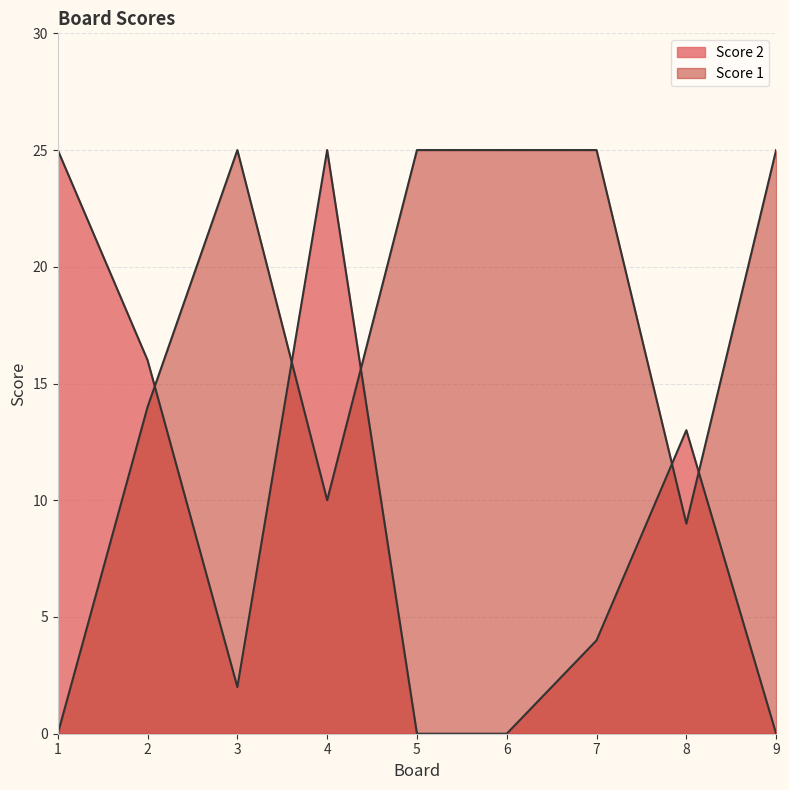

True or false: Score 2 has a value of 0 at 6.

True